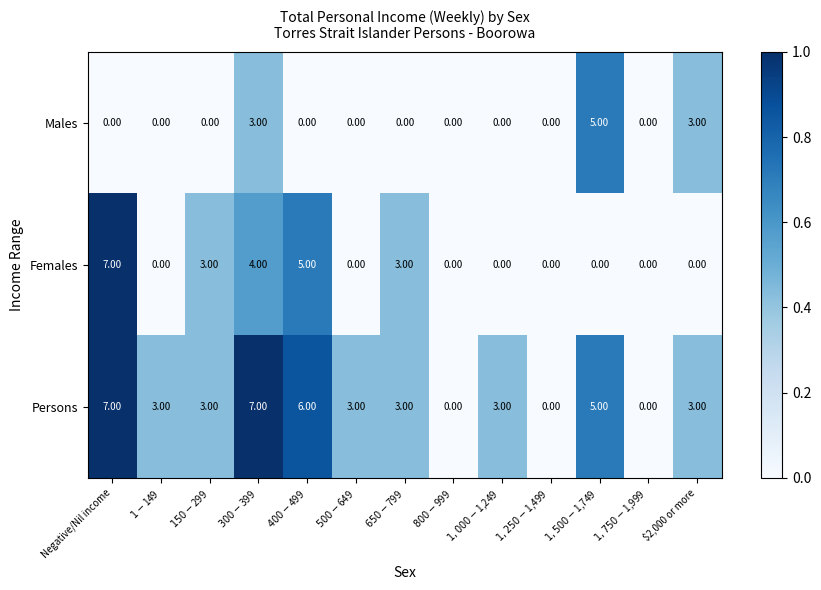

How many data points does each series have?

13